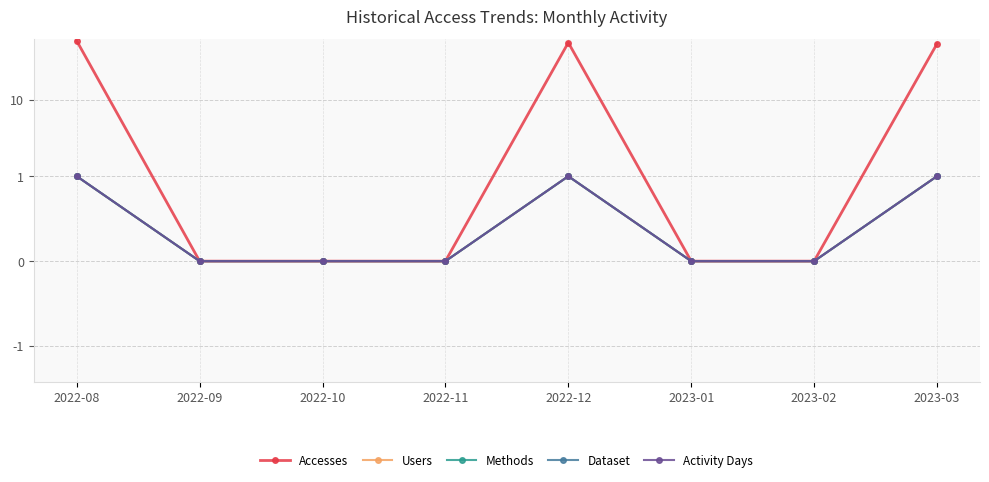

Reading left to right, what are all the values shown in this chart?

Accesses: 59	0	0	0	56	0	0	54
Users: 1	0	0	0	1	0	0	1
Methods: 1	0	0	0	1	0	0	1
Dataset: 1	0	0	0	1	0	0	1
Activity Days: 1	0	0	0	1	0	0	1